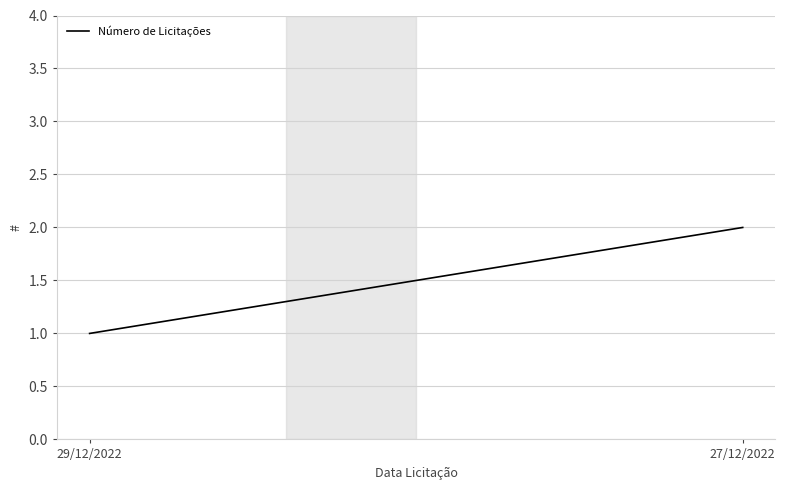

What is the label of the 2nd point from the left?

27/12/2022